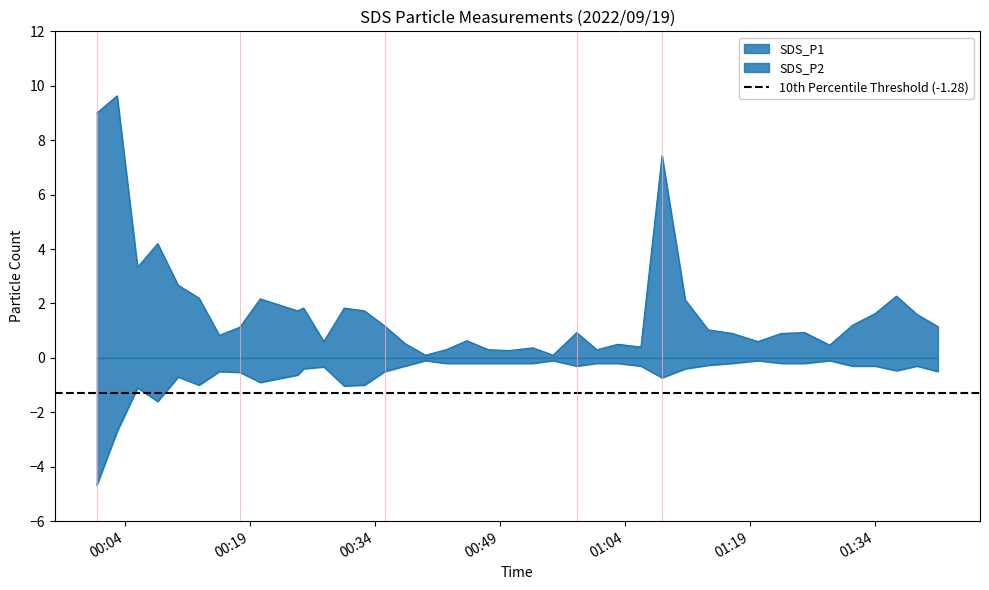

Does the chart have visible grid lines?

No